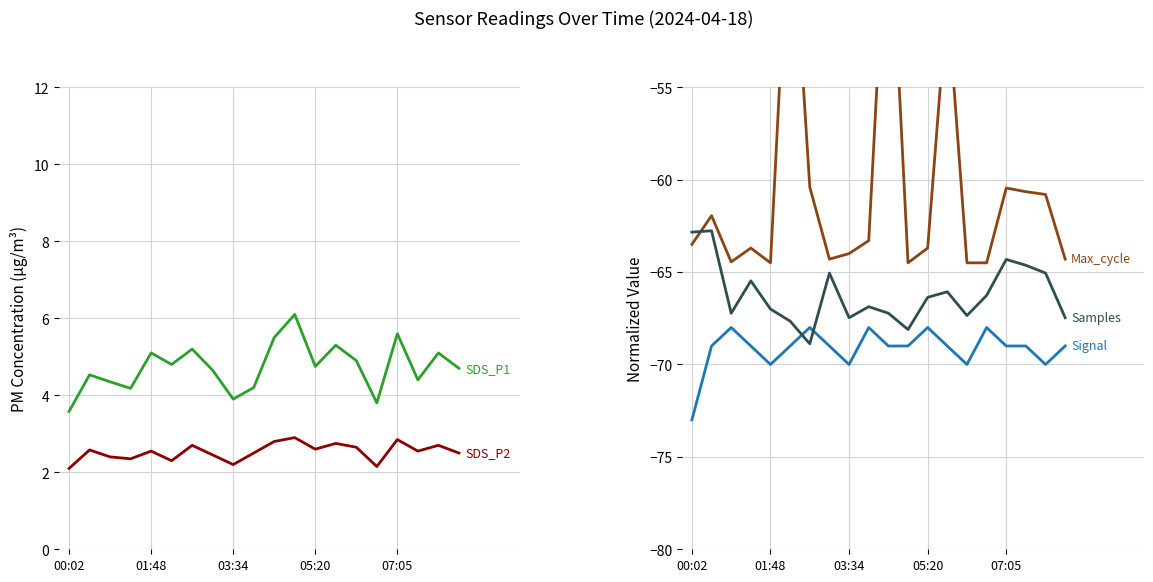

True or false: SDS_P1 and Signal intersect in this chart.

False